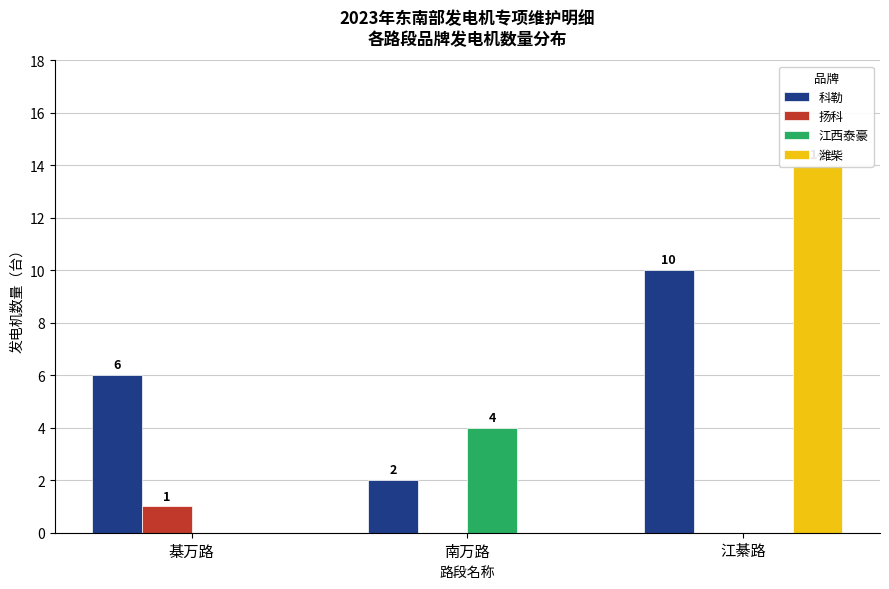

How many bars are there in total?

12